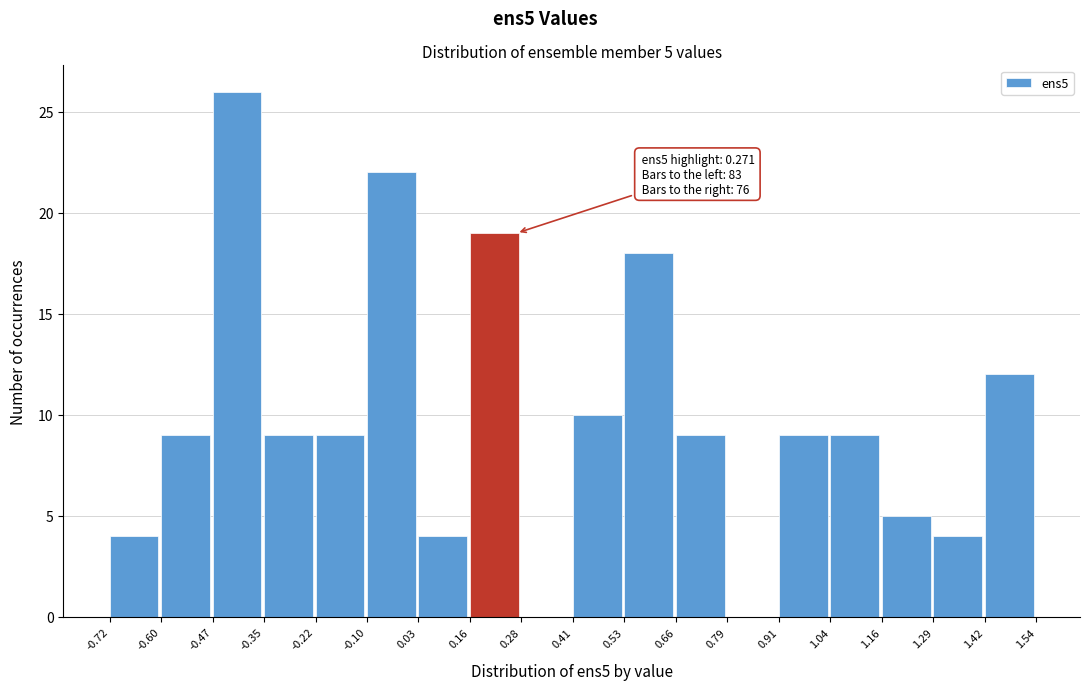

Which range on the x-axis has the tallest bar?

-0.47 to -0.35